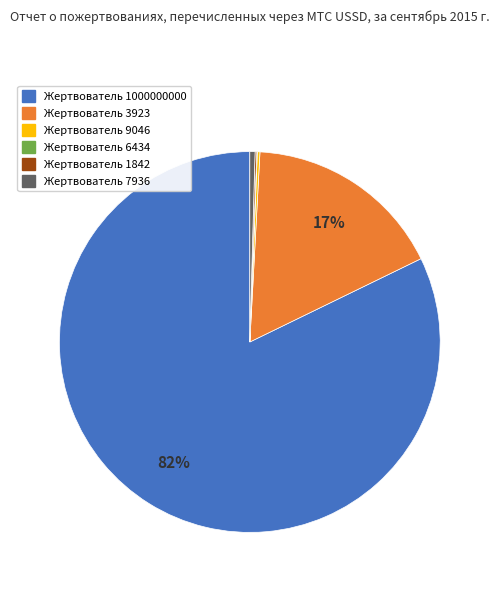

To the nearest percent, what is the average slice percentage?

17%